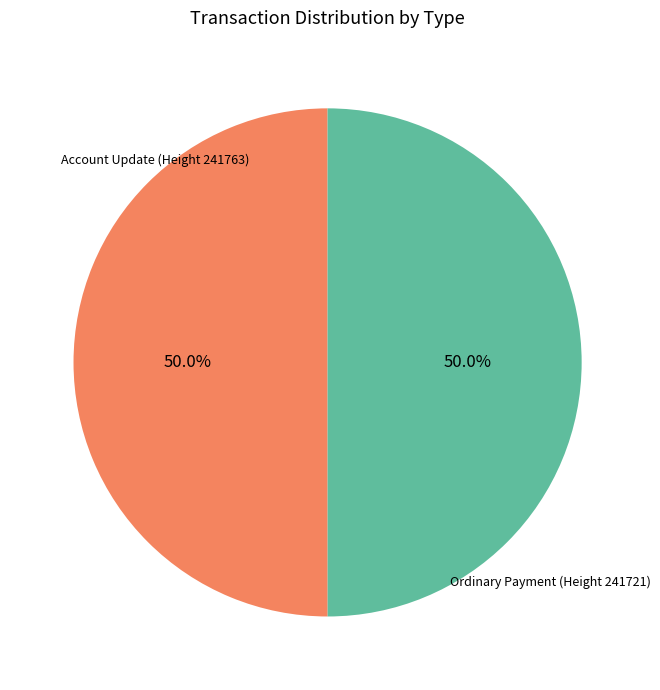

How many segments does this pie chart have?

2